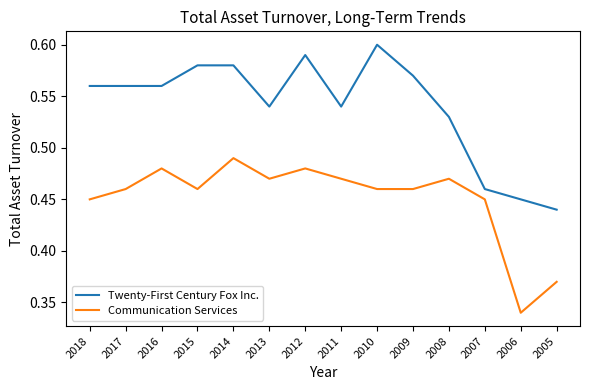

True or false: Twenty-First Century Fox Inc. has a value of 0.2 at 2013.

False